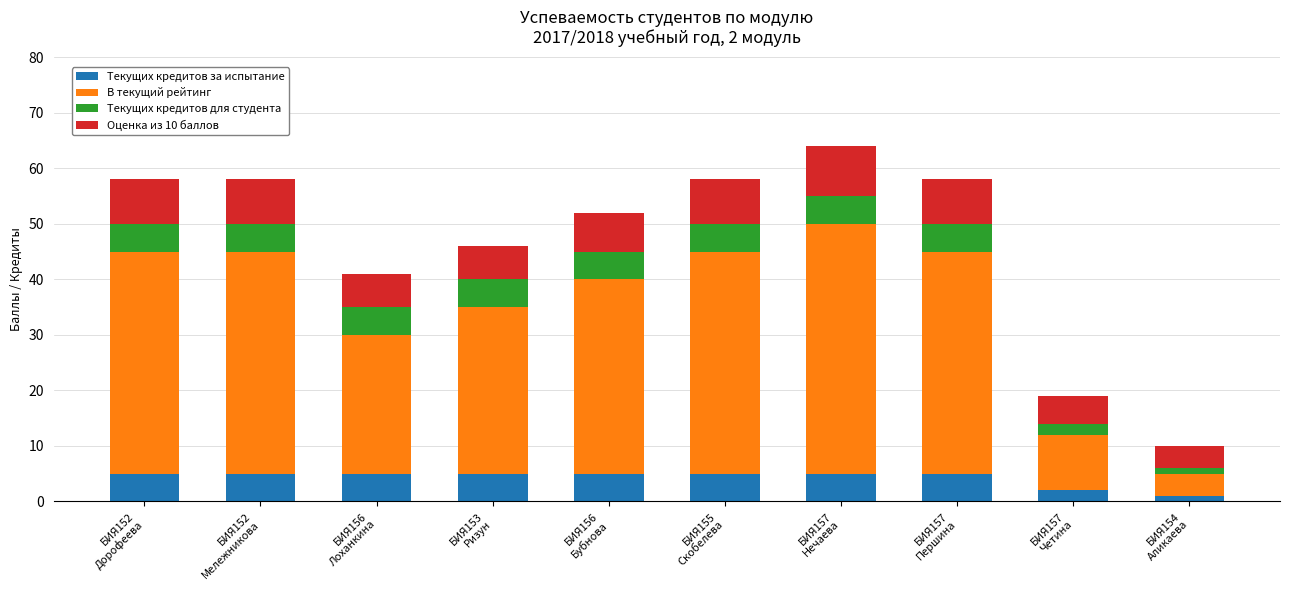

What is the maximum value for Текущих кредитов за испытание?

5